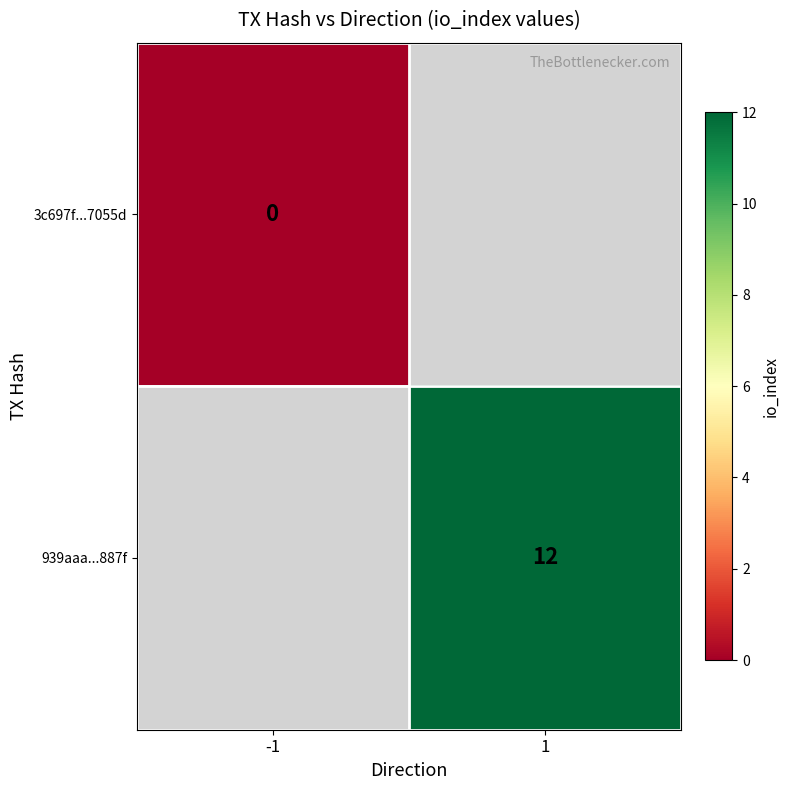

At which category does the chart reach its minimum across all series?

-1